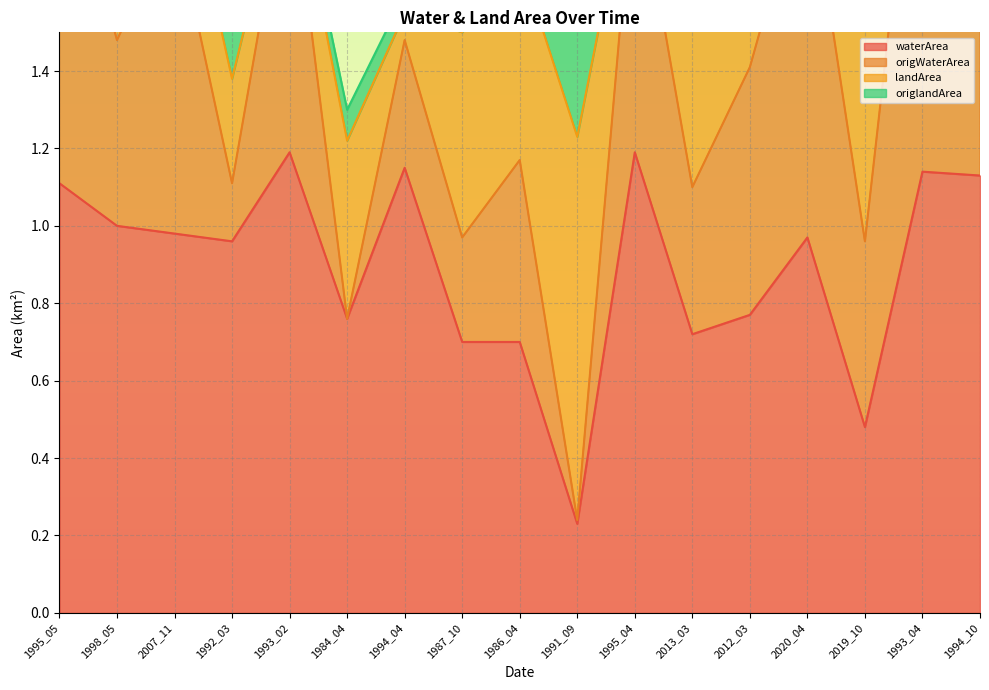

True or false: waterArea has a value of 0.3 at 1994_04.

False